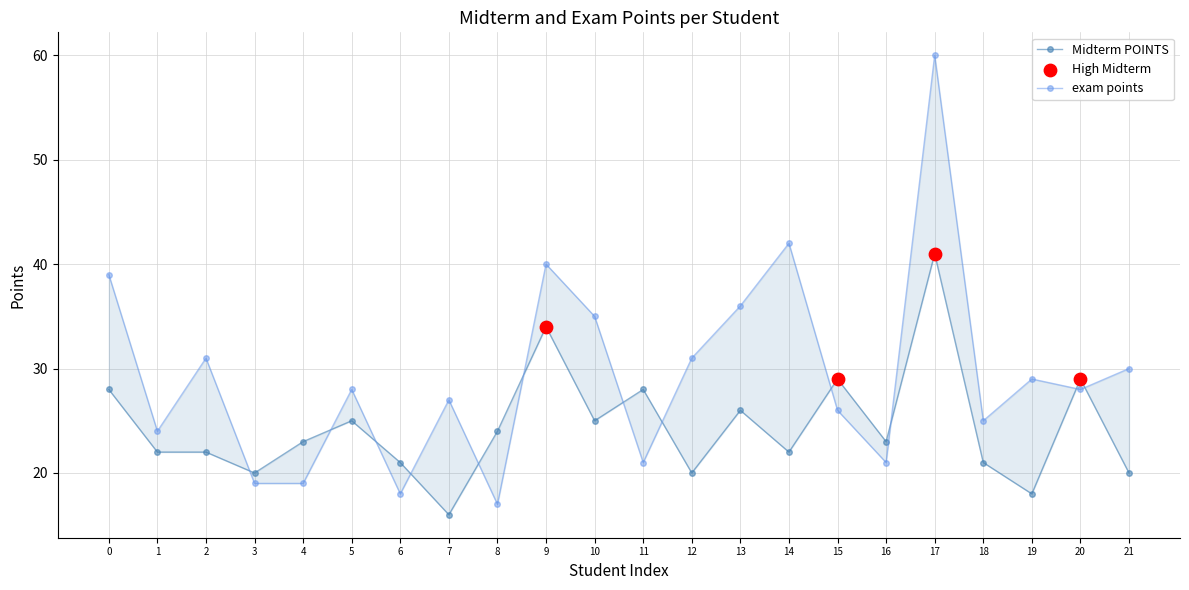

Which series has the widest spread of Y values?

exam points